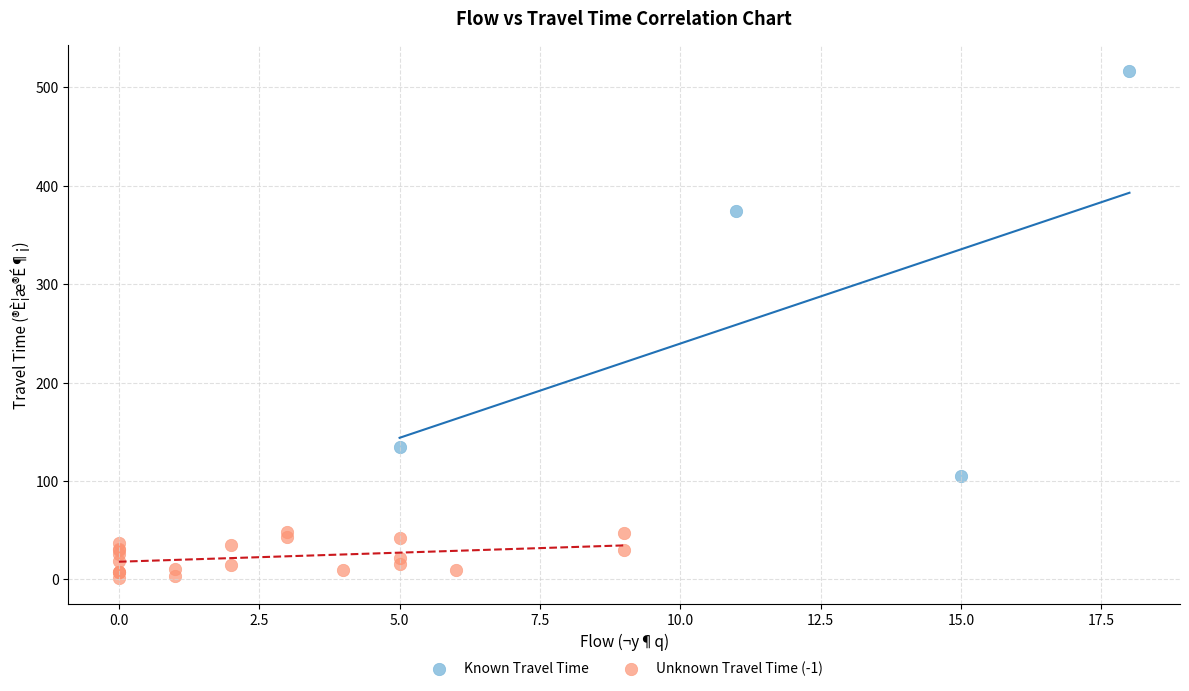

What are all the series names shown in the legend?

Known Travel Time, Unknown Travel Time (-1)